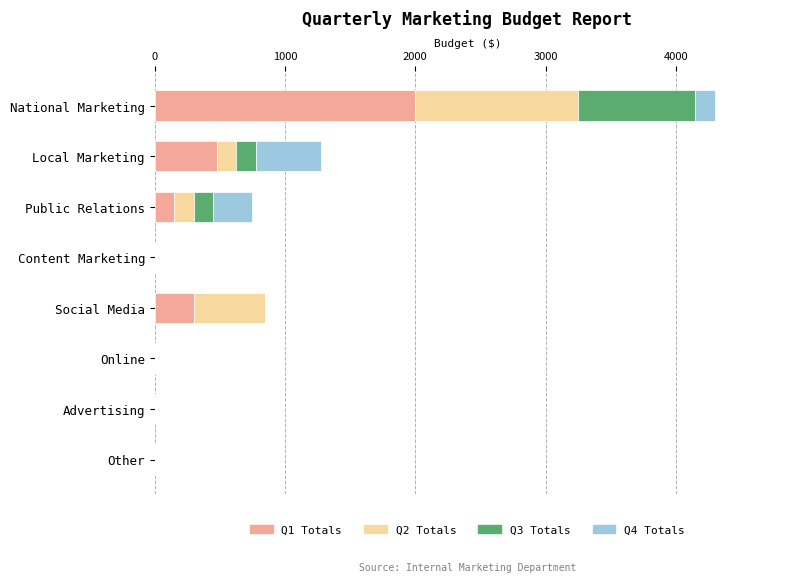

At which label does Q1 Totals reach its peak?

National Marketing